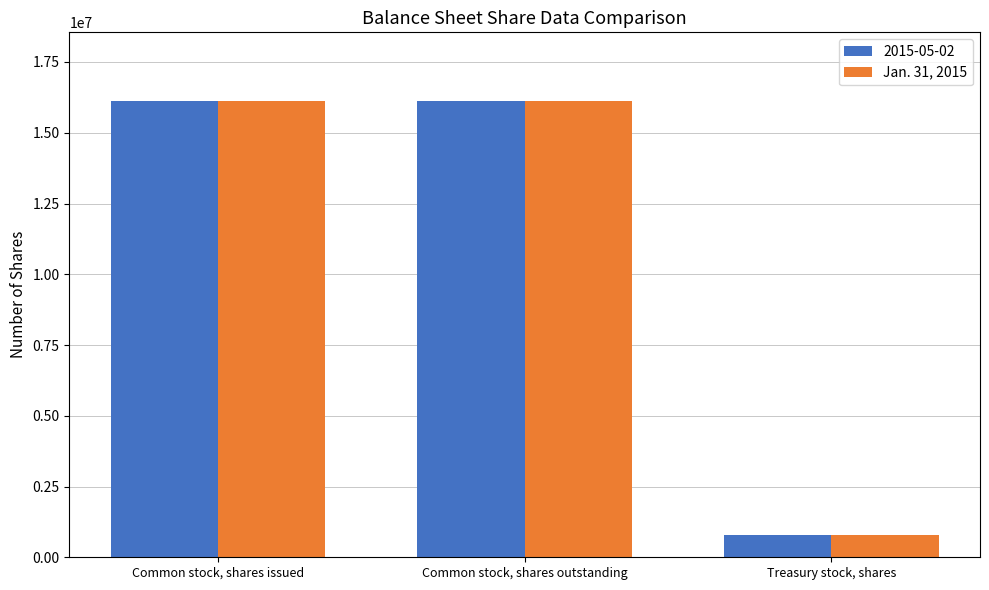

What is the difference between the Jan. 31, 2015 values at Common stock, shares outstanding and Treasury stock, shares?

15358022